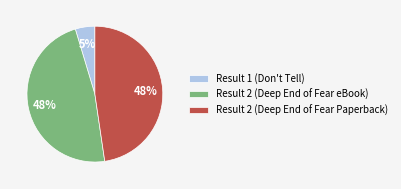

Between Result 2 (Deep End of Fear Paperback) and Result 1 (Don't Tell), which is larger?

Result 2 (Deep End of Fear Paperback)